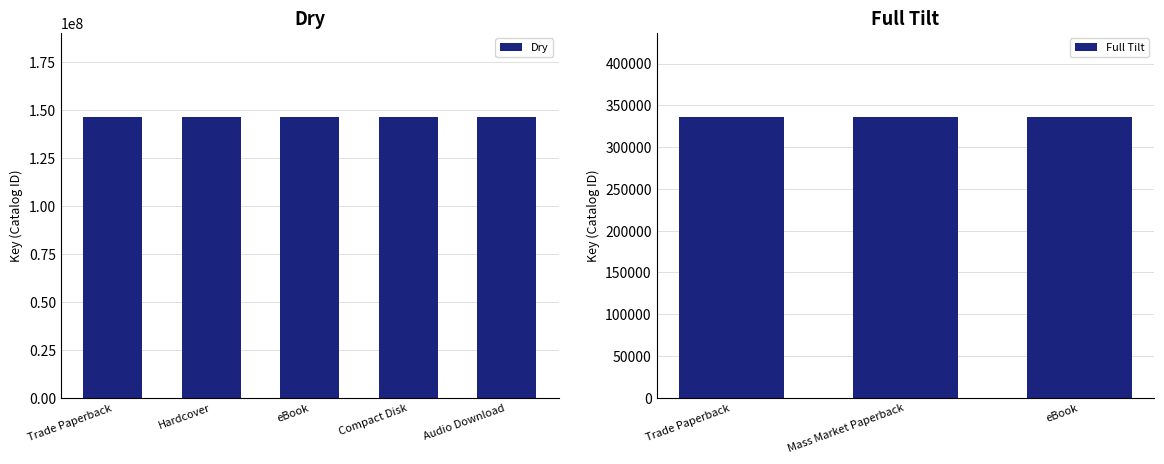

At which label is Dry closest to 146176983?

Trade Paperback